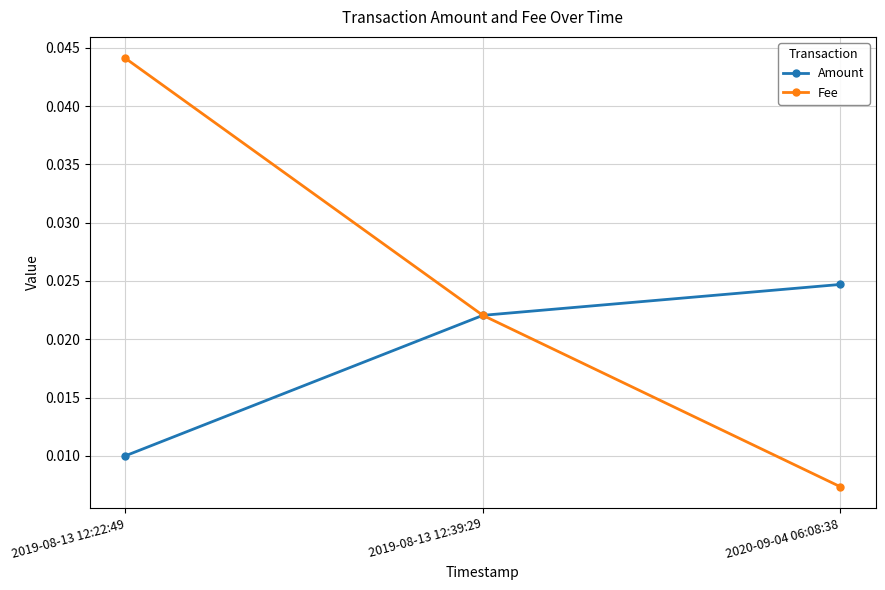

Rank the series by their average value, from highest to lowest.

Fee, Amount